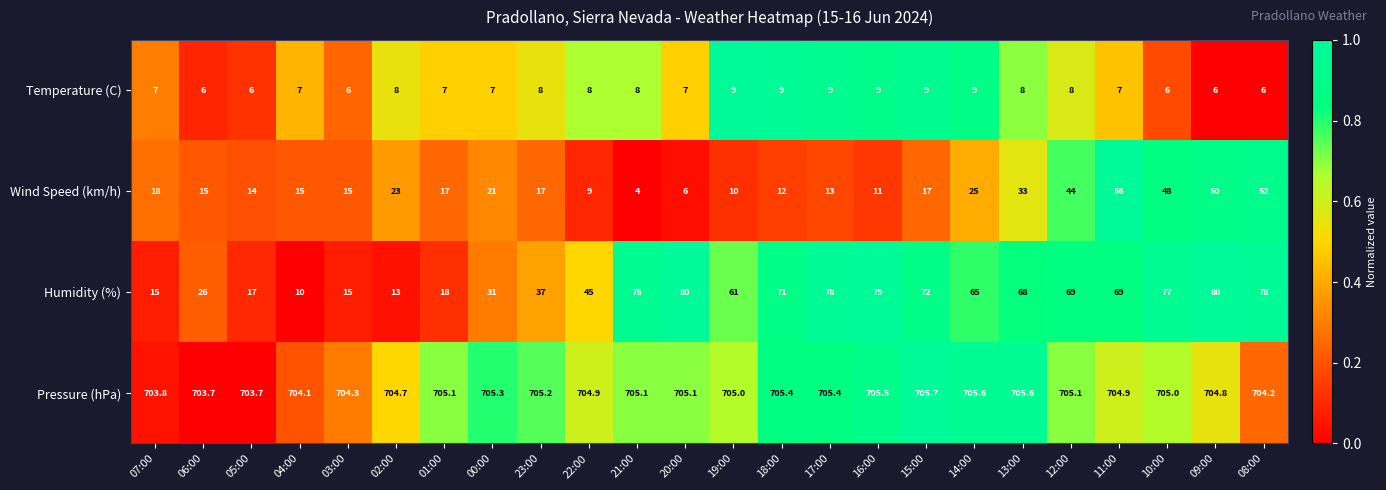

How many categories are shown in the chart?

24